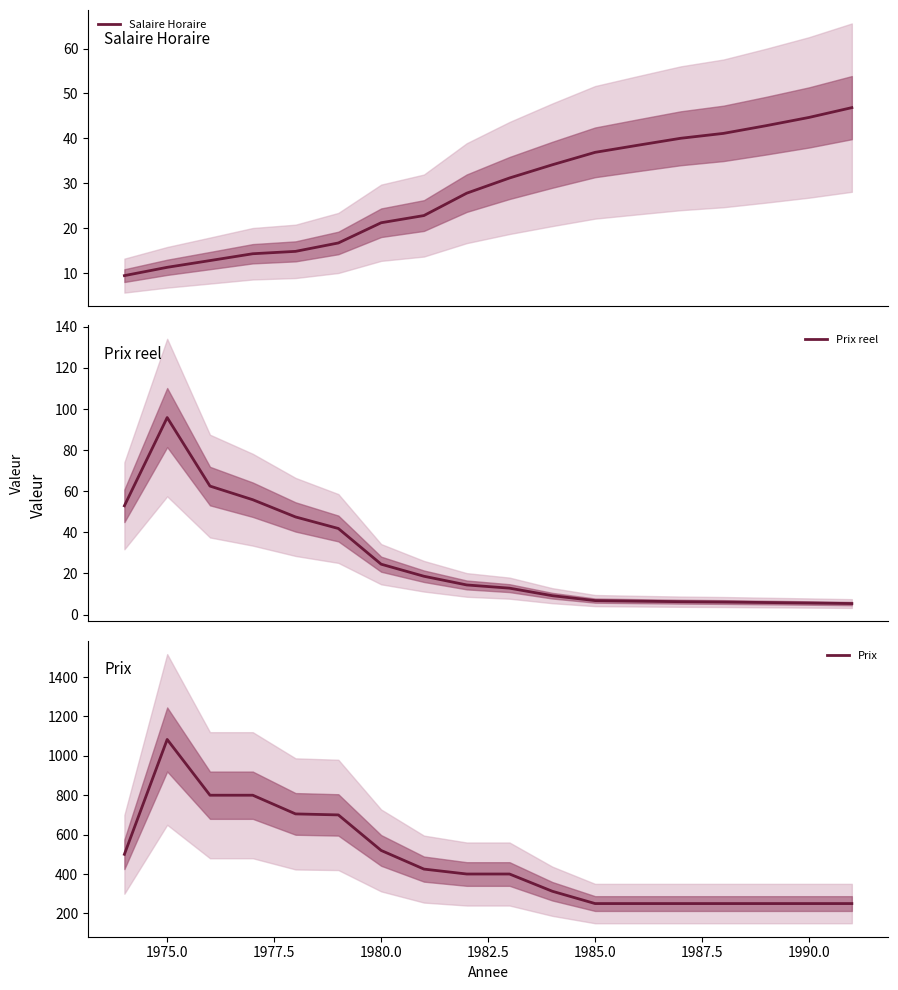

What is the lowest value of the Prix reel series?

5.3